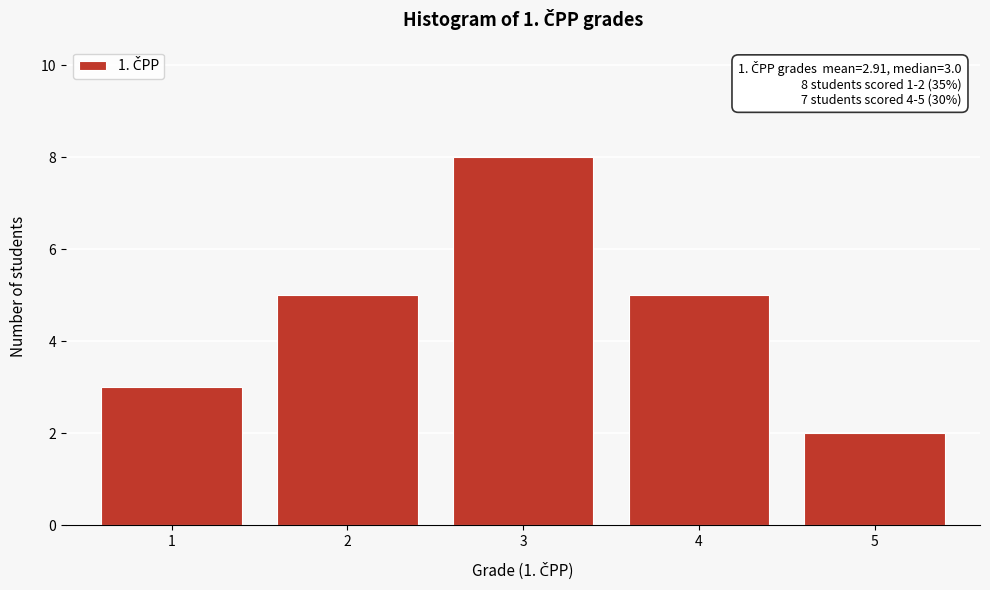

Reading right to left, what are all the values shown in this chart?

2	5	8	5	3